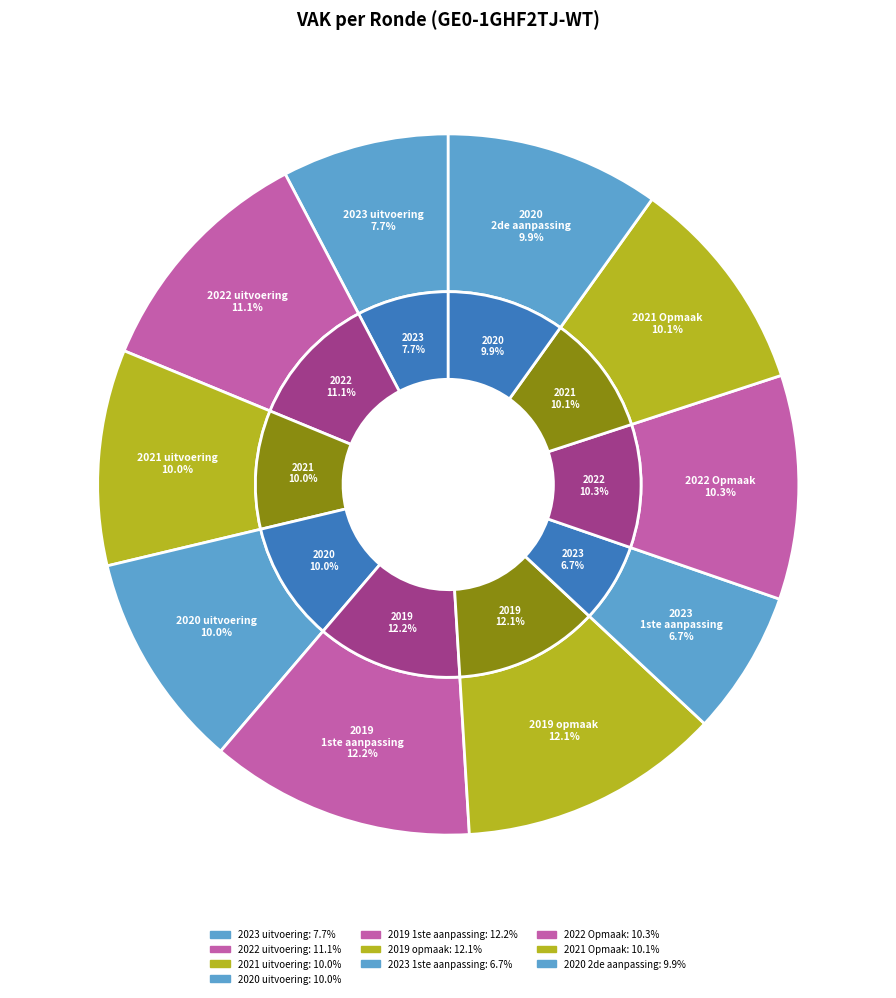

To the nearest percent, what portion does 2023 1ste aanpassing represent?

7%